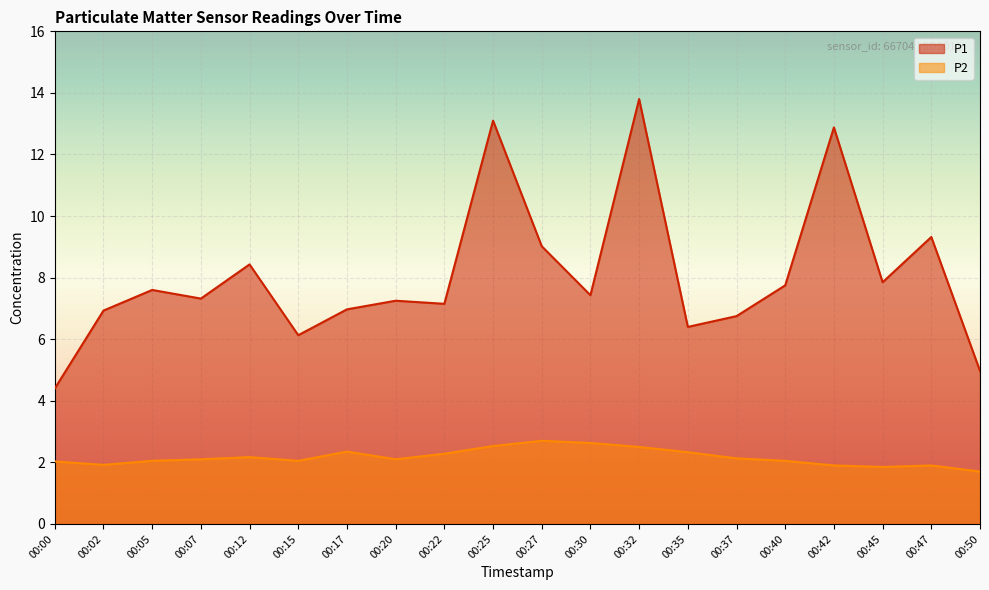

Which series has the widest spread of values?

P1